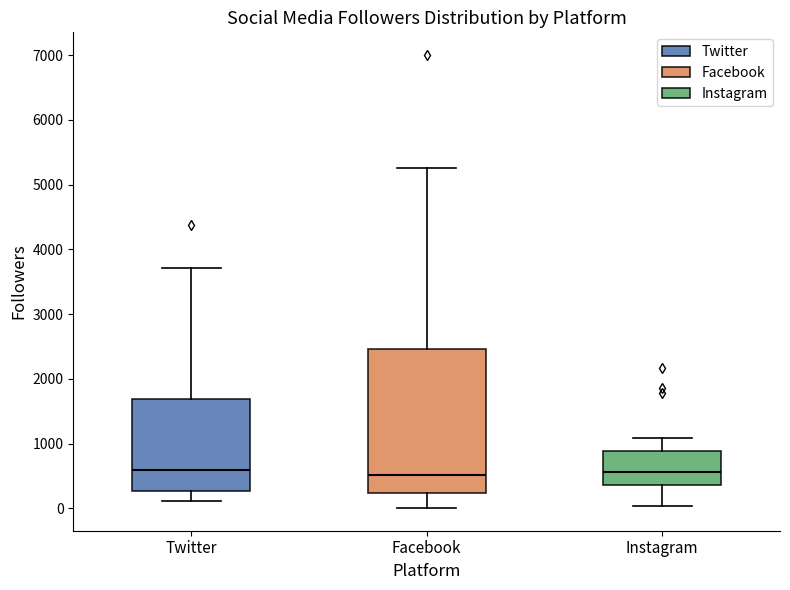

Reading left to right, transcribe this box plot: for each box, give where its median line is, the range the box spans, and where its two whiskers end, as read against the y-axis. The values are not printed on the chart, so give them approximately, as read against the axis.

Twitter: median 600, box 300 to 1700, whiskers 100 to 3700
Facebook: median 500, box 200 to 2500, whiskers 0 to 5300
Instagram: median 600, box 400 to 900, whiskers 0 to 1100